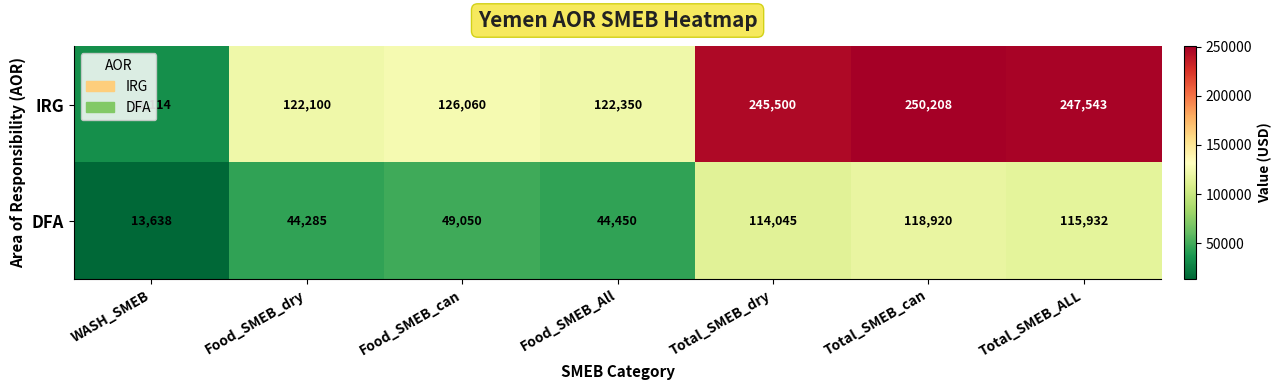

Is it true that DFA equals 44285 at Food_SMEB_dry?

True